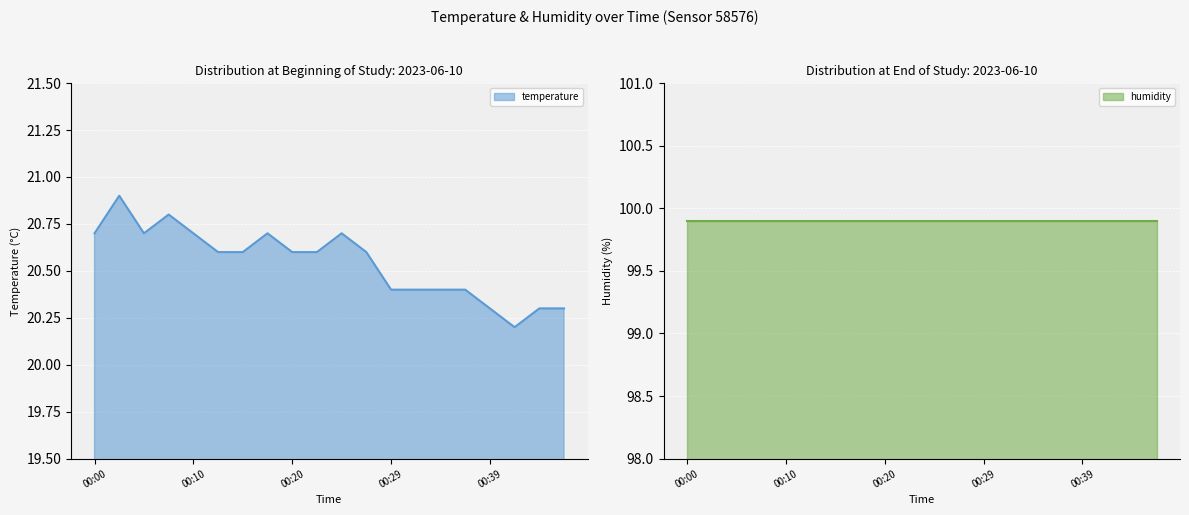

How many lines are shown in the chart?

1